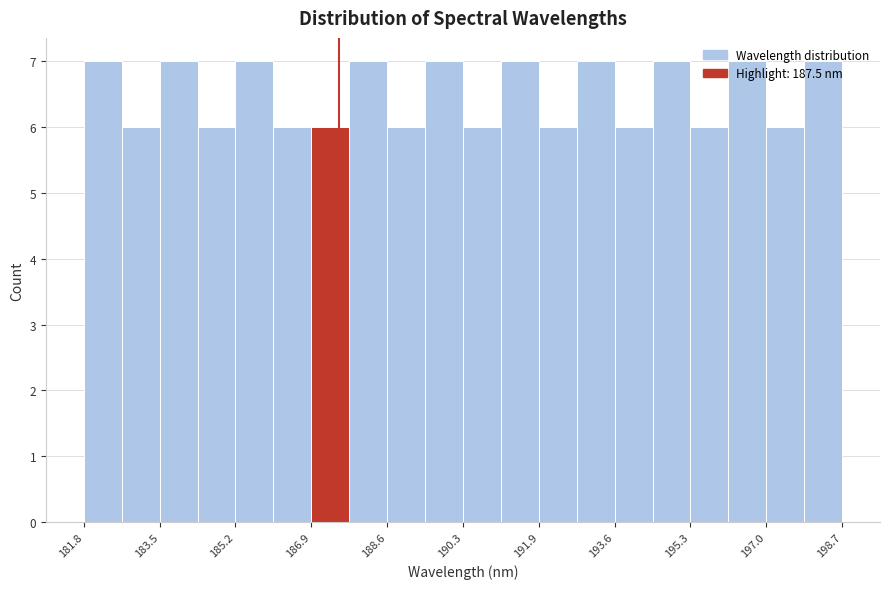

What is the height of the bar covering 196.2 to 197.0 on the x-axis? Neither the bar edges nor the heights are printed on the chart, so give them approximately, as read against the axes.

7